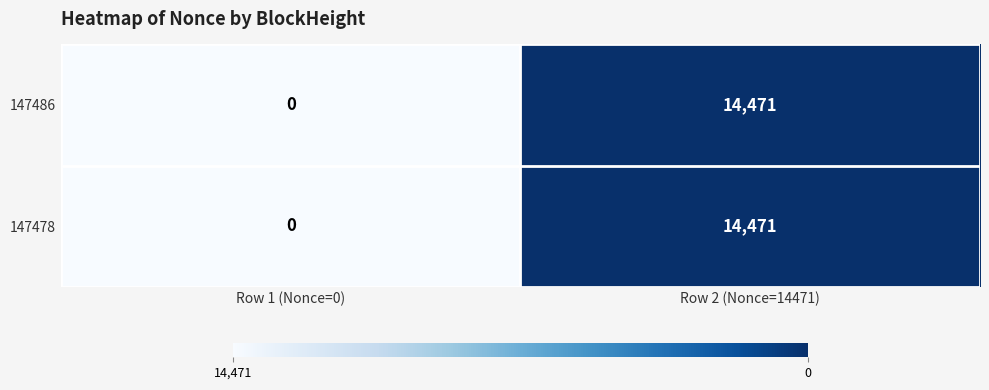

At which category is the sum across all series the highest?

Row 2 (Nonce=14471)